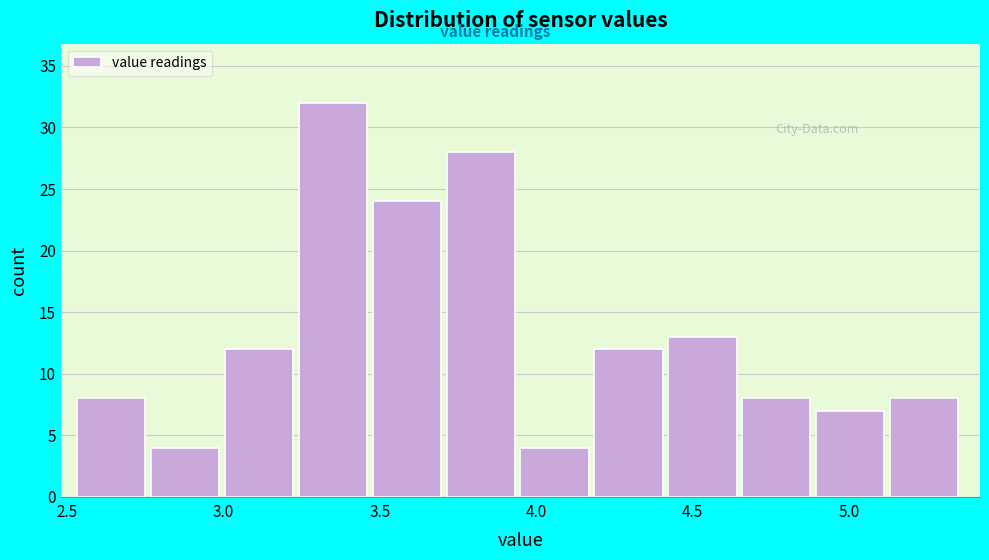

Over which range of the x-axis is the bar tallest?

3.25 to 3.50